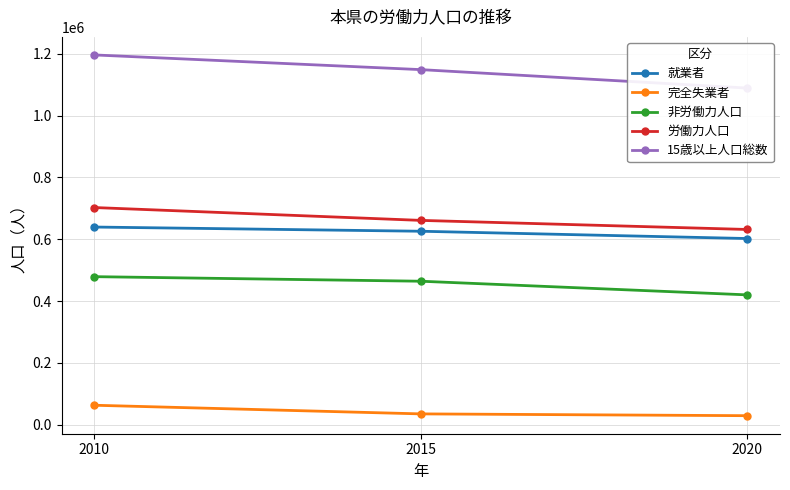

At how many categories does at least one series exceed 286001?

3